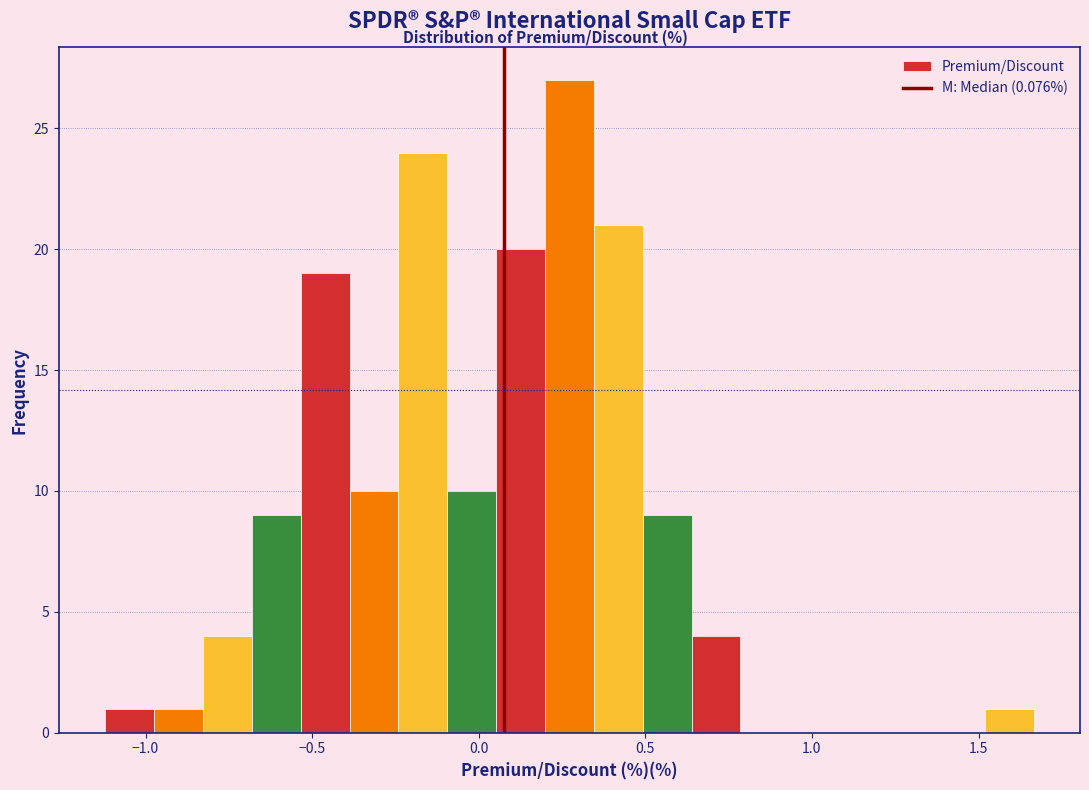

Around what value on the x-axis is the tallest bar? Give the approximate position of its centre, as read against the axis.

0.25